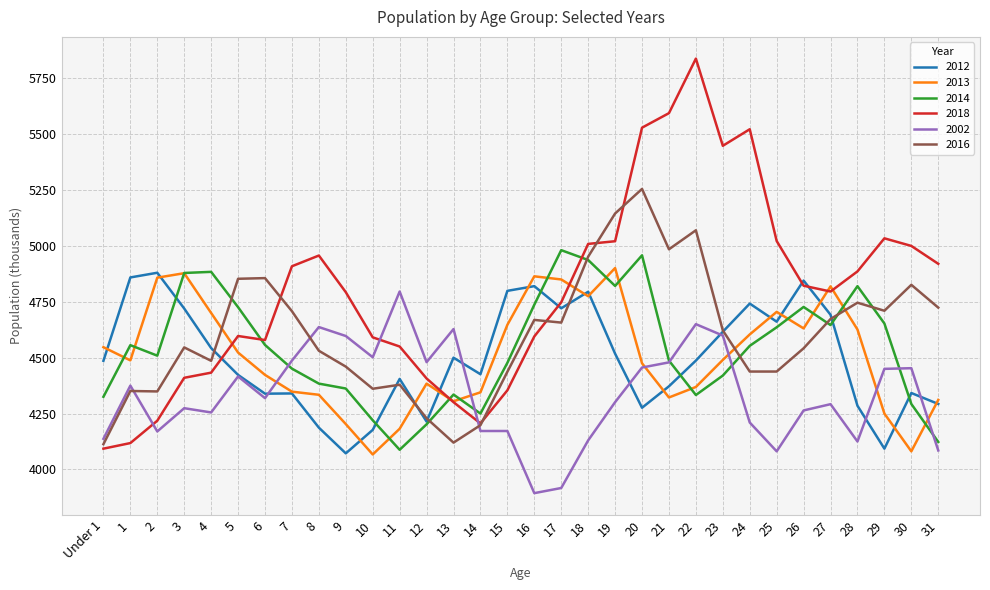

Rank the series by their maximum value, from lowest to highest.

2002, 2012, 2013, 2014, 2016, 2018